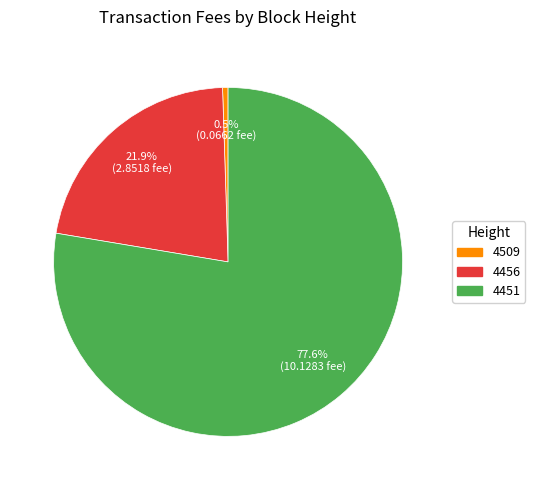

How many slices are in this pie chart?

3